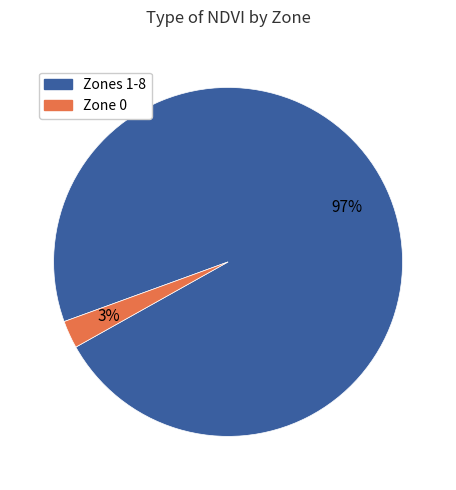

Does any single category account for the majority?

Yes